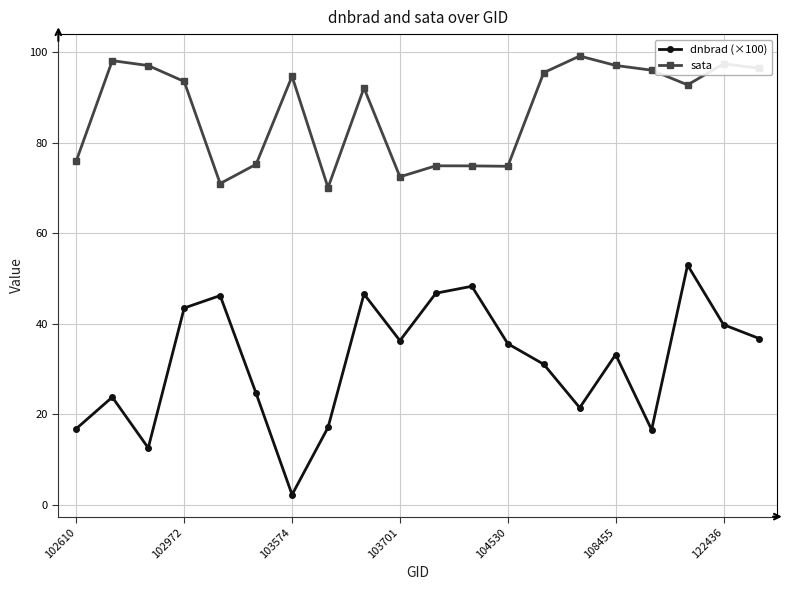

True or false: dnbrad (×100) has more than 2 interior local peaks.

True